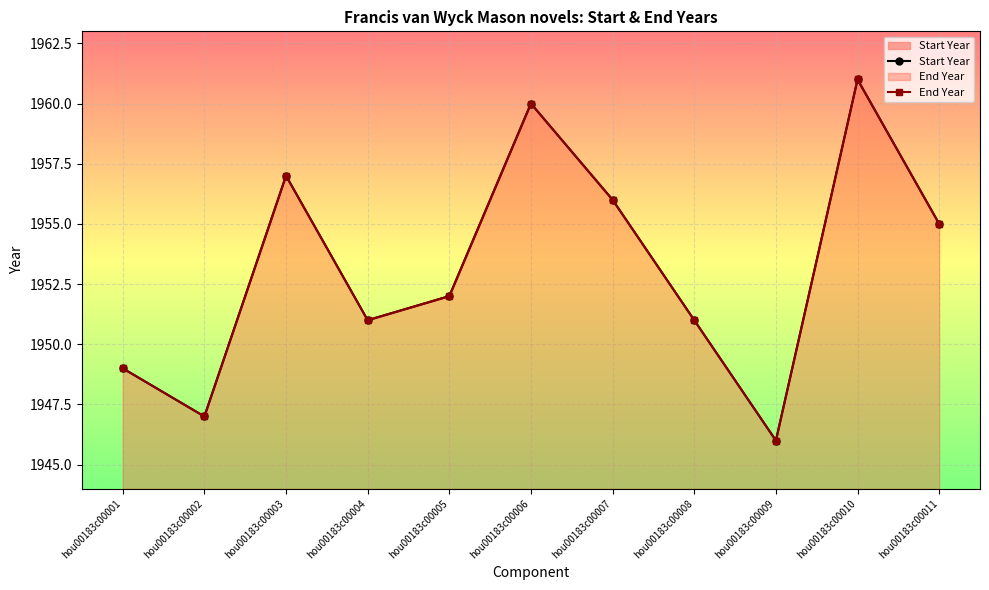

The value of Start Year at hou00183c00009 is 1946. True or false?

True